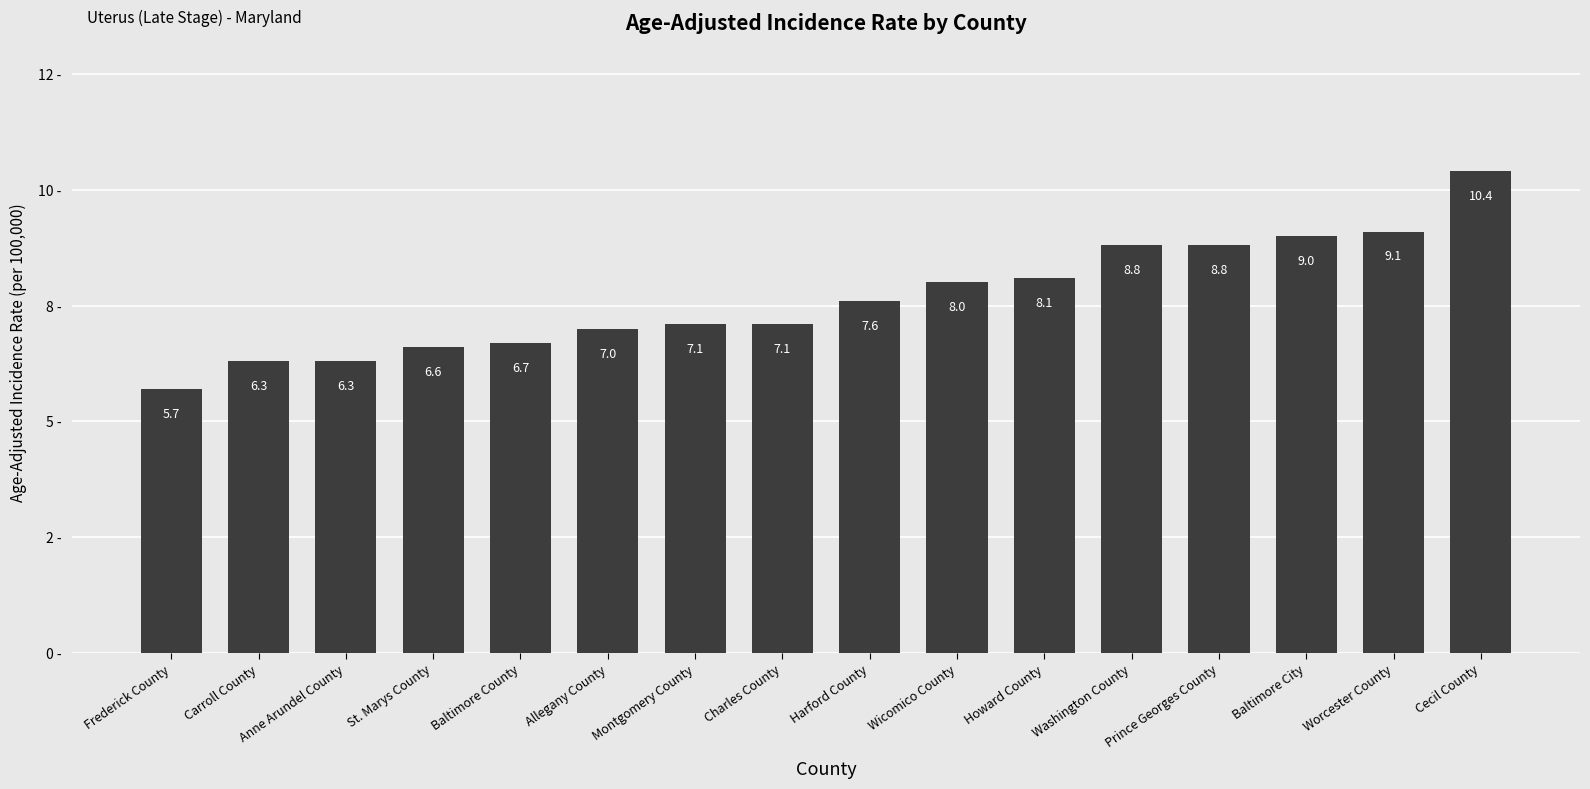

At which label is the value closest to 8?

Wicomico County